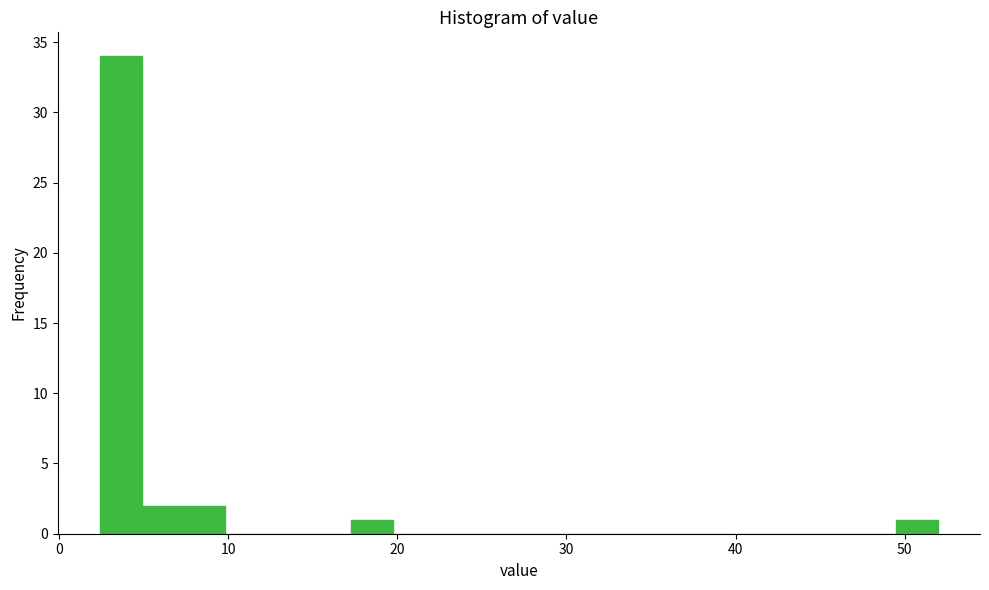

Around what value on the x-axis is the tallest bar? Give the approximate position of its centre, as read against the axis.

4